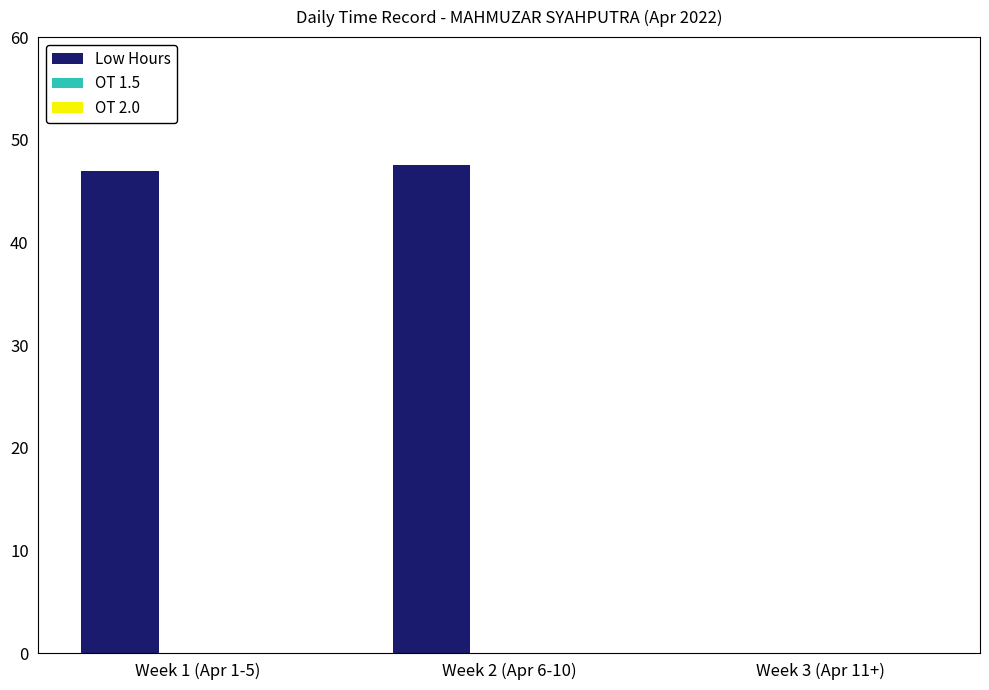

The chart shows a value of 73.1 at Week 1 (Apr 1-5). True or false?

False